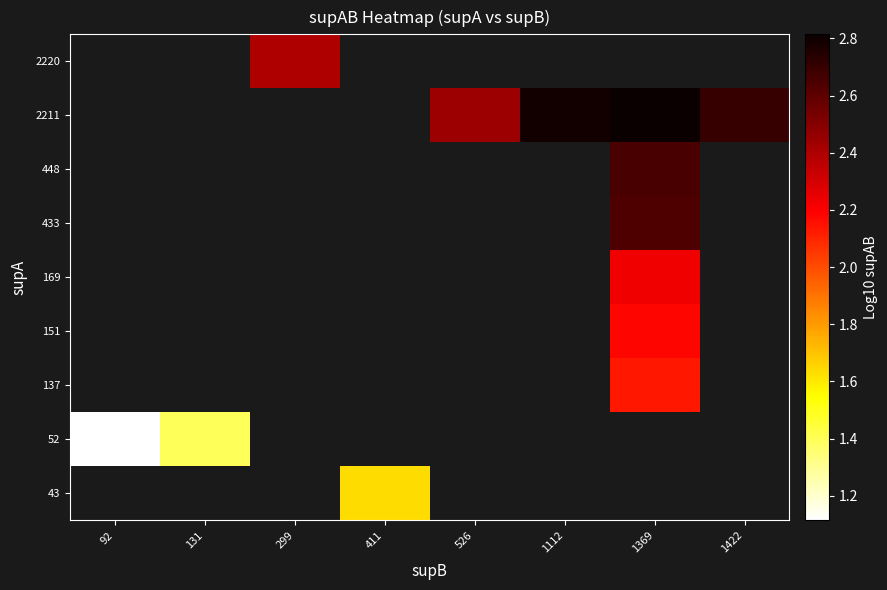

How many series are shown in this chart?

9